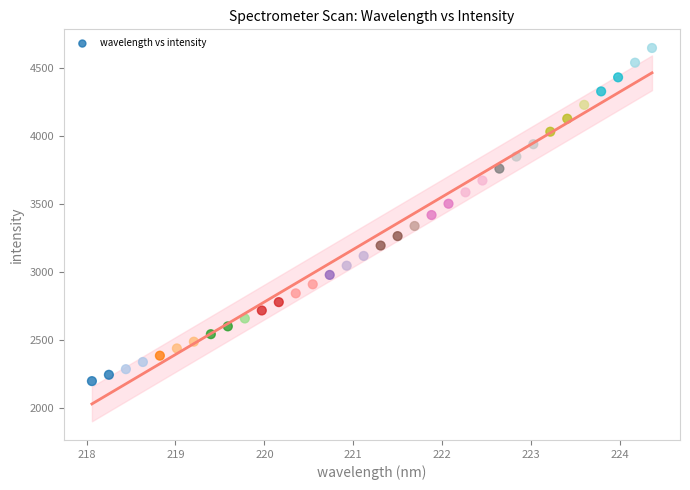

What is the range of Y values (max minus min)?

2452.0